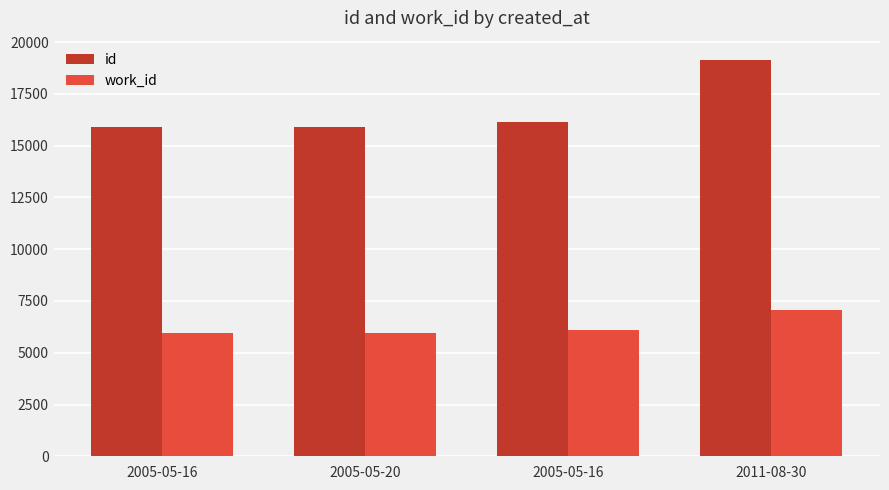

Which series has the largest total across all categories?

id